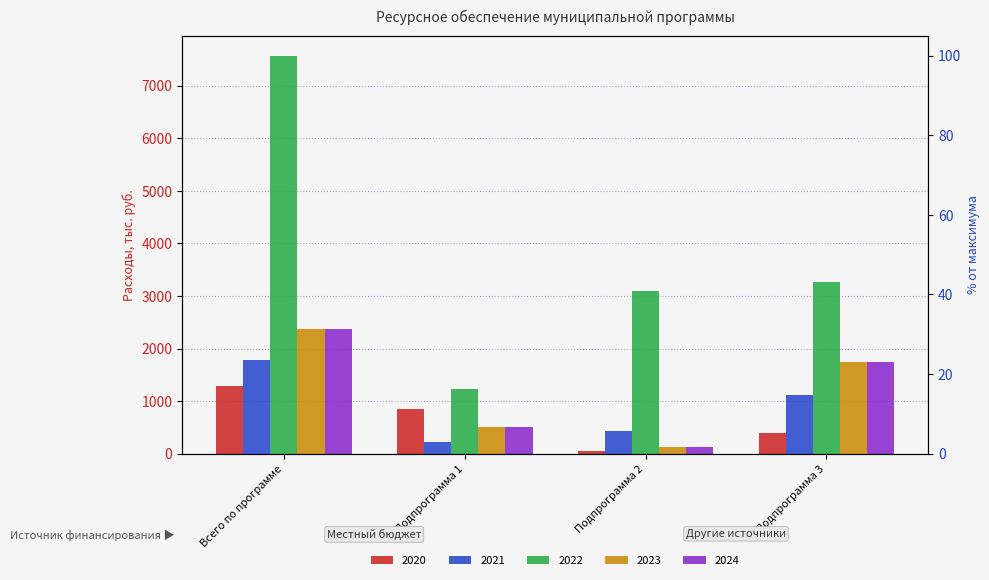

What position from the left is Всего по программе?

1